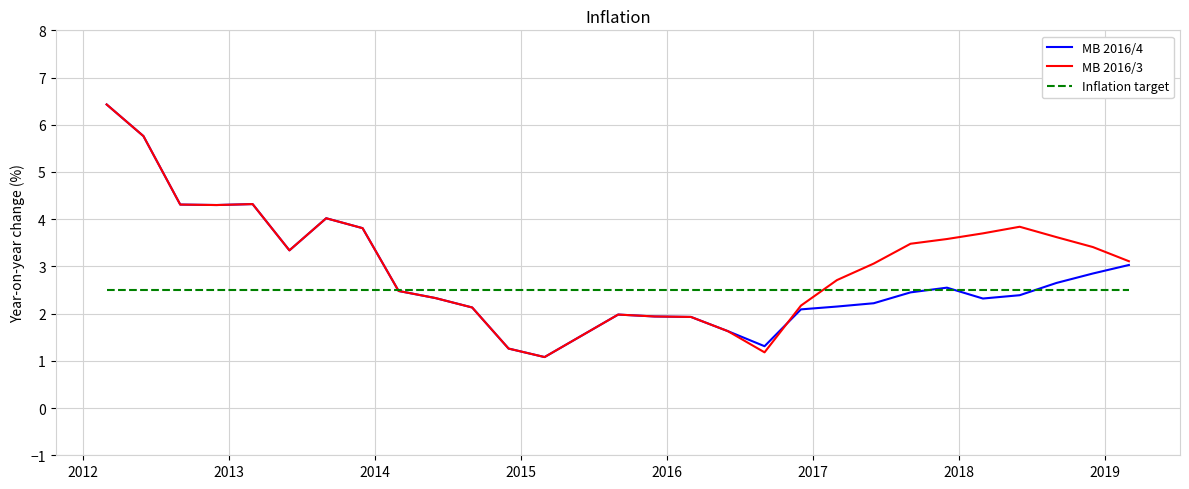

What is the highest value of the MB 2016/3 series?

6.4